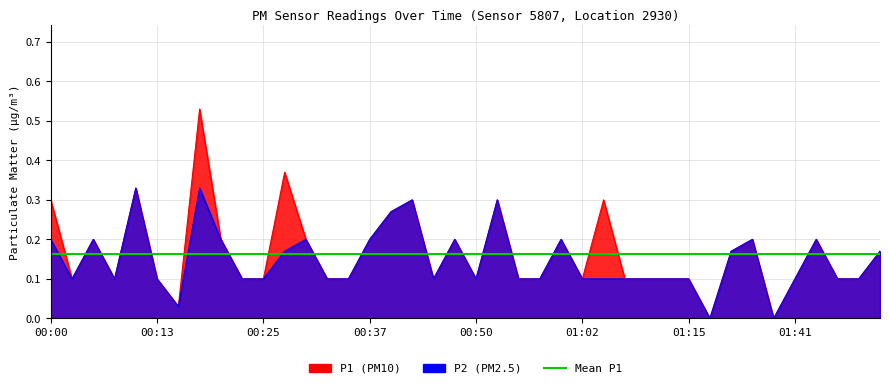

True or false: P2 and P1 cross at least once.

False